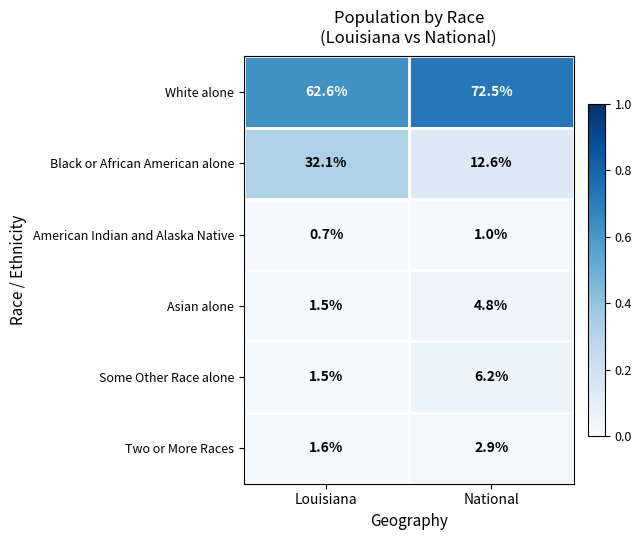

Reading left to right, transcribe all the data shown in this chart.

White alone: Louisiana=62.6	National=72.5
Black or African American alone: Louisiana=32.1	National=12.6
American Indian and Alaska Native: Louisiana=0.7	National=1.0
Asian alone: Louisiana=1.5	National=4.8
Some Other Race alone: Louisiana=1.5	National=6.2
Two or More Races: Louisiana=1.6	National=2.9